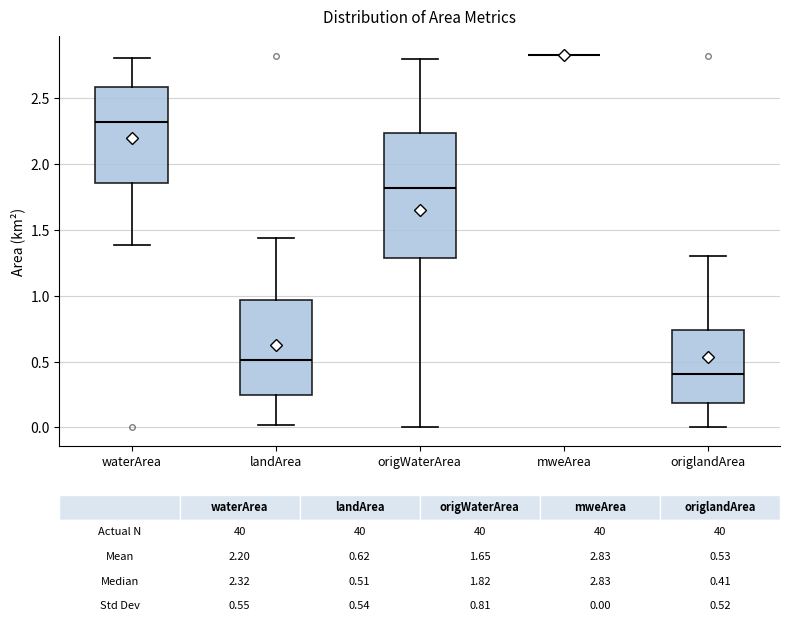

Comparing the boxes themselves (not the whiskers), which one is the tallest?

origWaterArea